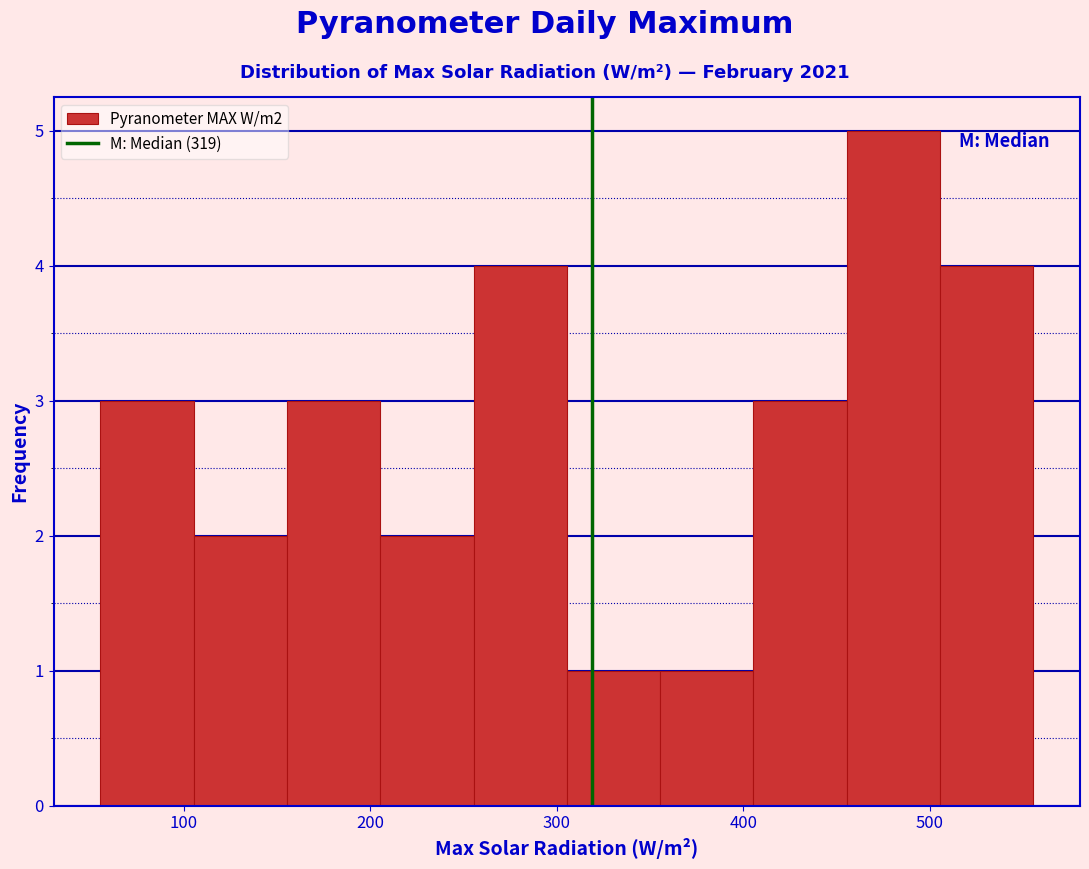

Reading left to right, list every bar in this chart as the range it spans on the x-axis followed by its height. Neither the bar edges nor the heights are printed on the chart, so give them approximately, as read against the axes.

60 to 110: 3
110 to 160: 2
160 to 210: 3
210 to 260: 2
260 to 310: 4
310 to 360: 1
360 to 410: 1
410 to 460: 3
460 to 510: 5
510 to 560: 4